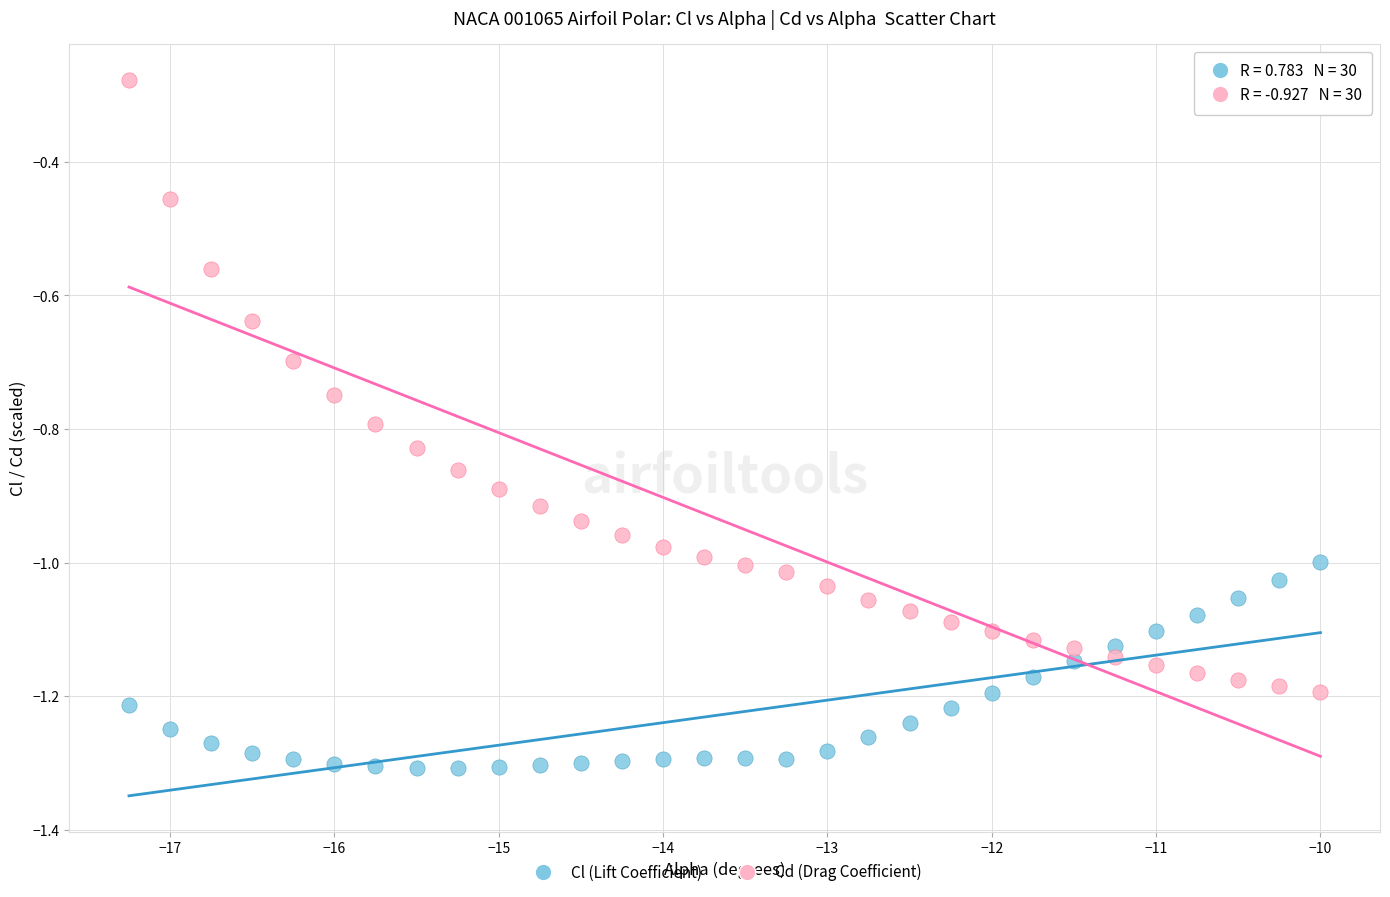

Across all data points, what is the range of X values (max minus min)?

7.2